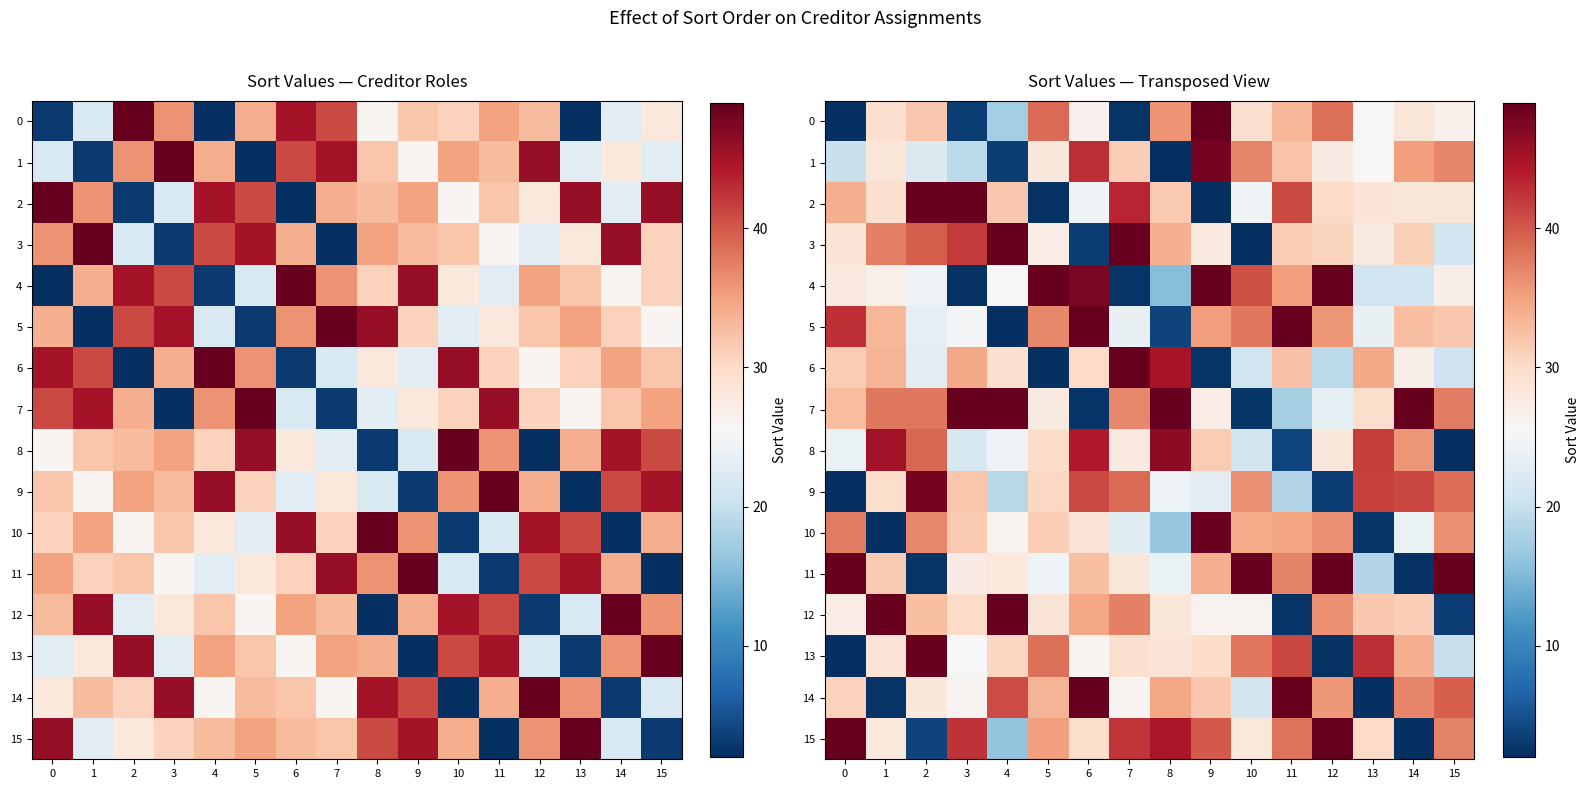

What is the difference between the 1 values at 11 and 14?

2.9